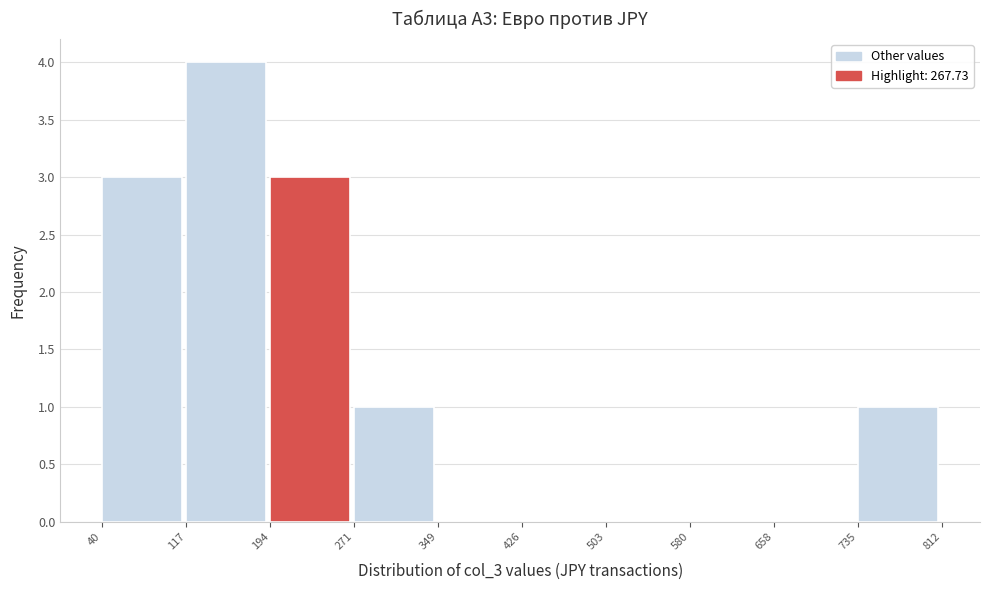

Reading left to right, transcribe this chart: for each bar, give the range it covers on the x-axis and its height. The values are not printed on the chart, so give them approximately, as read against the axis.

40 to 117: 3
117 to 194: 4
194 to 271: 3
271 to 349: 1
349 to 426: 0
426 to 503: 0
503 to 580: 0
580 to 658: 0
658 to 735: 0
735 to 812: 1